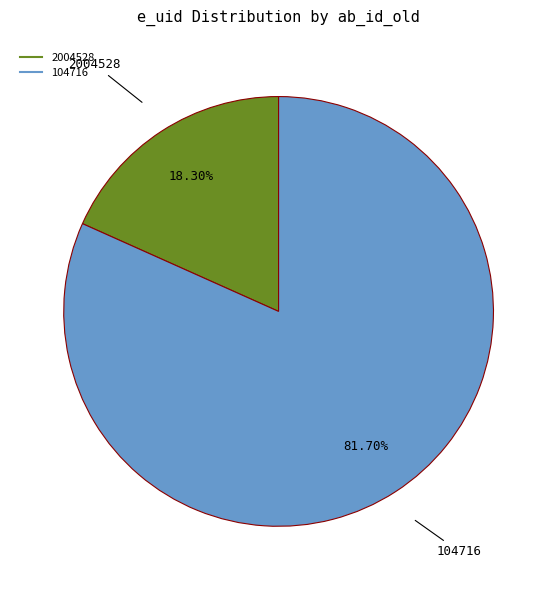

Between 104716 and 2004528, which is larger?

104716